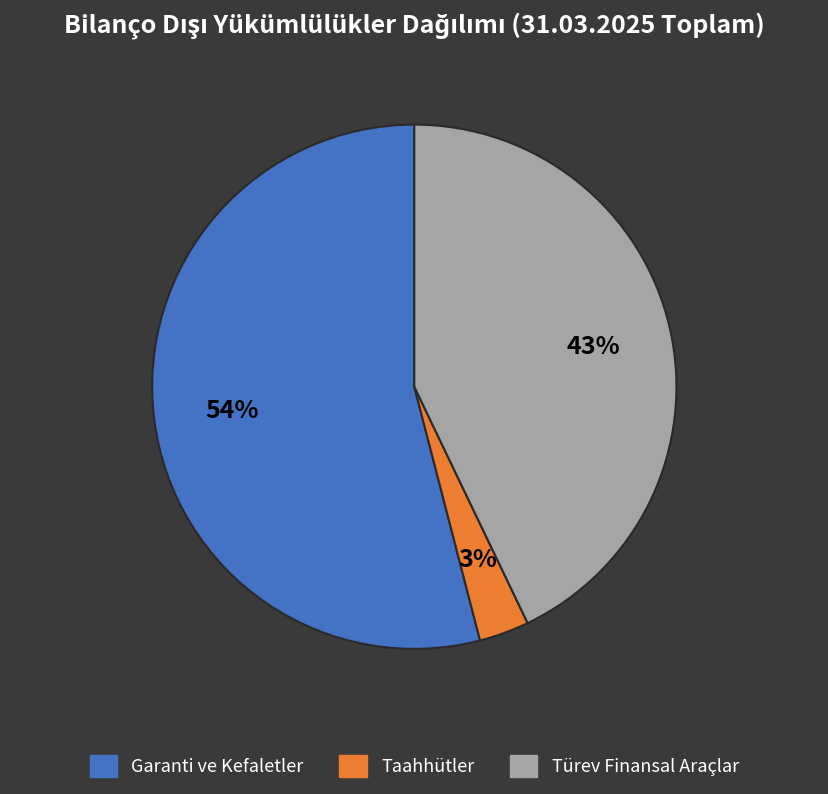

Which has a higher value, Taahhütler or Türev Finansal Araçlar?

Türev Finansal Araçlar